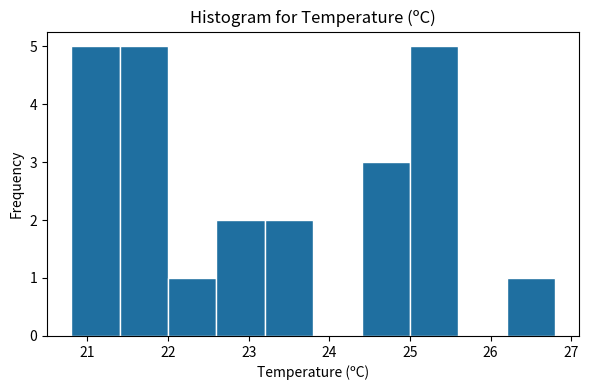

Reading left to right, transcribe this chart: for each bar, give the range it covers on the x-axis and its height. The values are not printed on the chart, so give them approximately, as read against the axis.

20.8 to 21.4: 5
21.4 to 22.0: 5
22.0 to 22.6: 1
22.6 to 23.2: 2
23.2 to 23.8: 2
23.8 to 24.4: 0
24.4 to 25.0: 3
25.0 to 25.6: 5
25.6 to 26.2: 0
26.2 to 26.8: 1